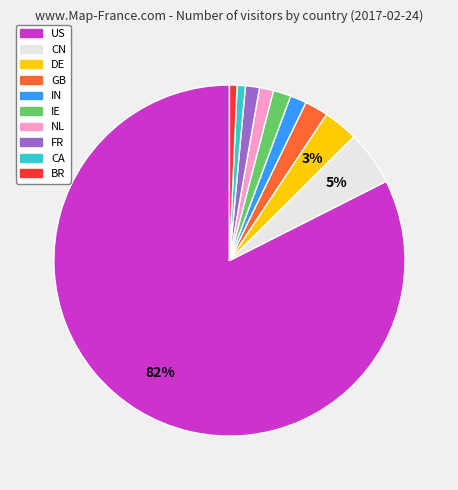

What is the largest slice in the pie chart?

US